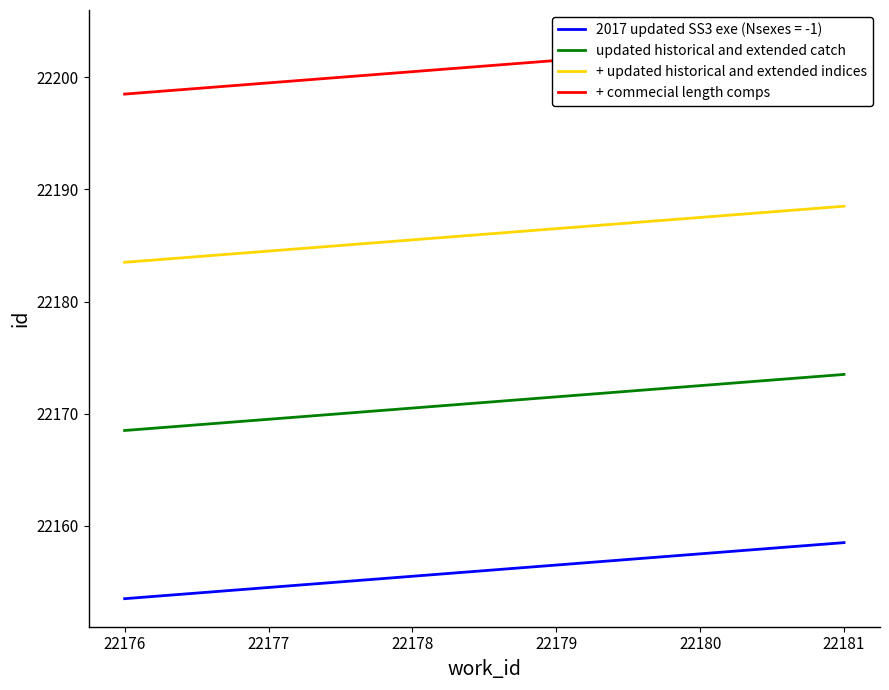

The 2017 updated SS3 exe (Nsexes = -1) series shows 30960.5 at 22176. True or false?

False